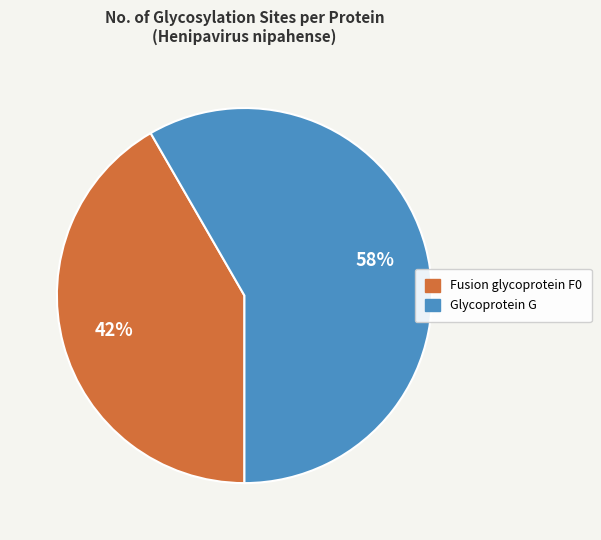

Is there a majority slice in this chart?

Yes